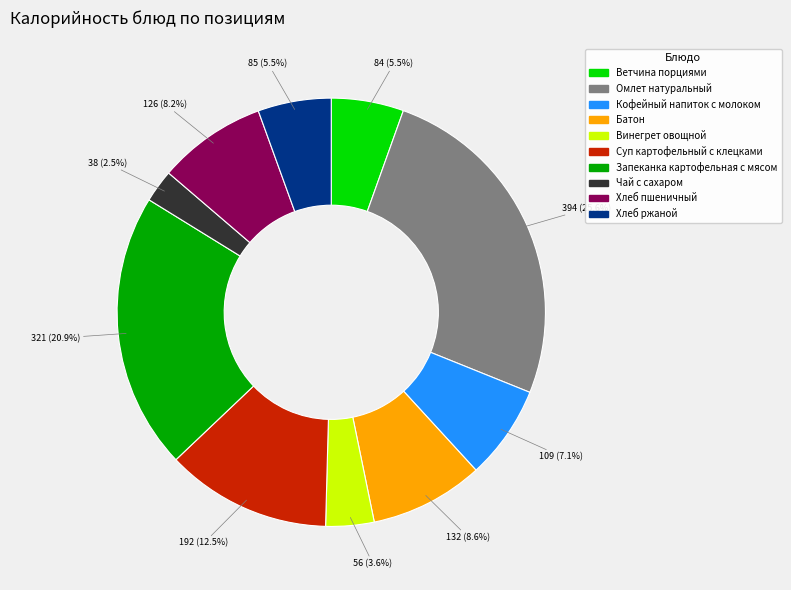

To the nearest percent, what is the difference between the largest and smallest slice percentages?

23%